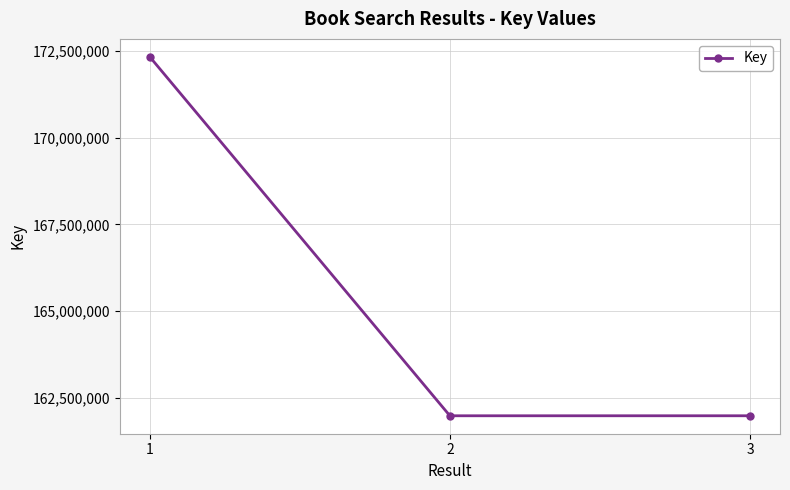

Approximately how many times larger is the value at 1 compared to 2?

1.1